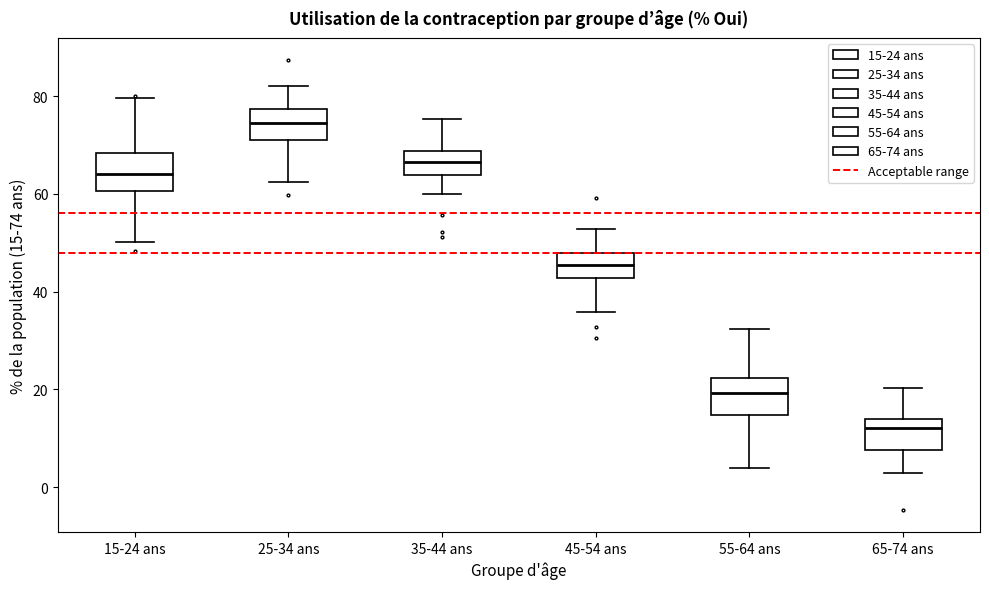

Which box's median line is the highest?

25-34 ans